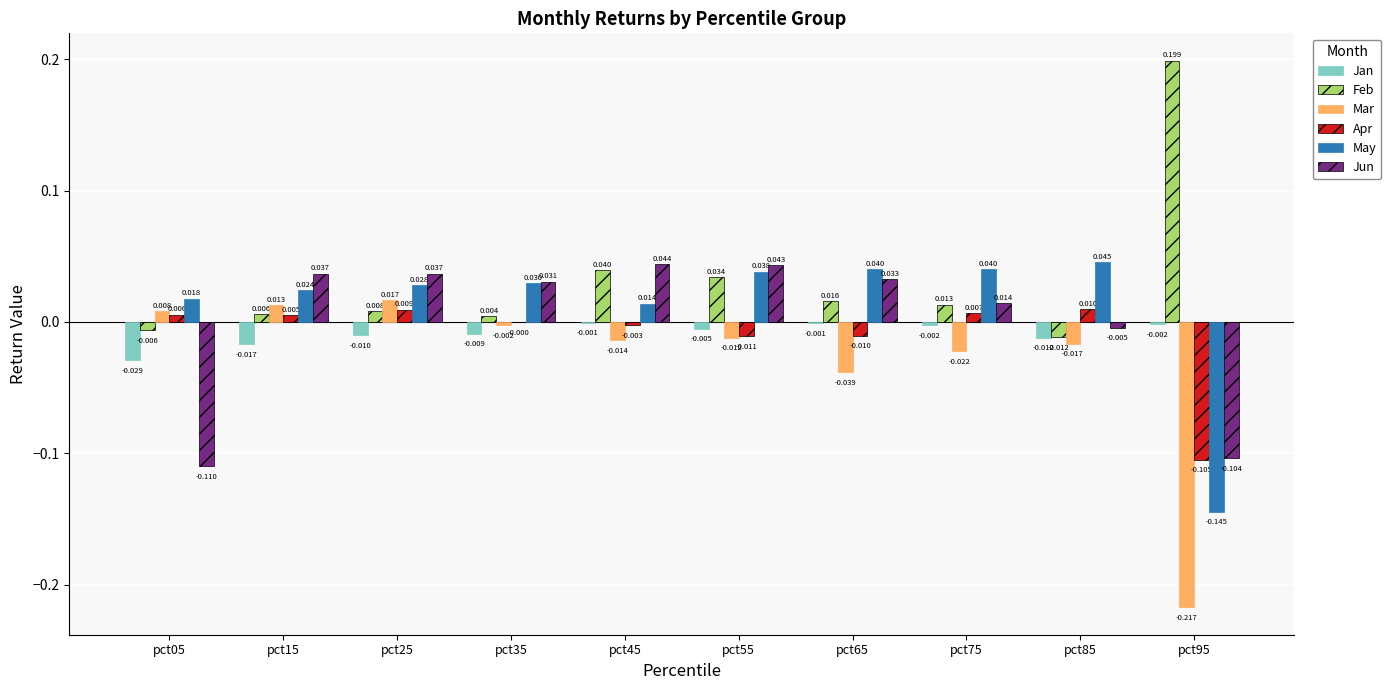

What are all the series names shown in the legend?

Jan, Feb, Mar, Apr, May, Jun